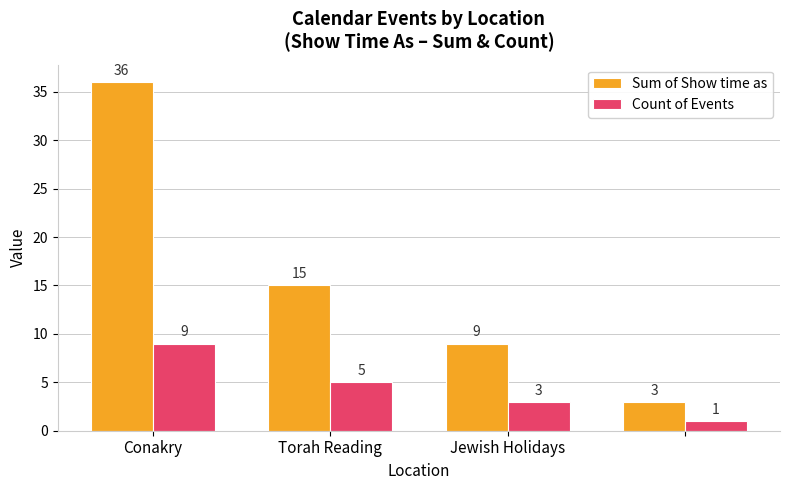

What is the maximum value shown in the chart?

36